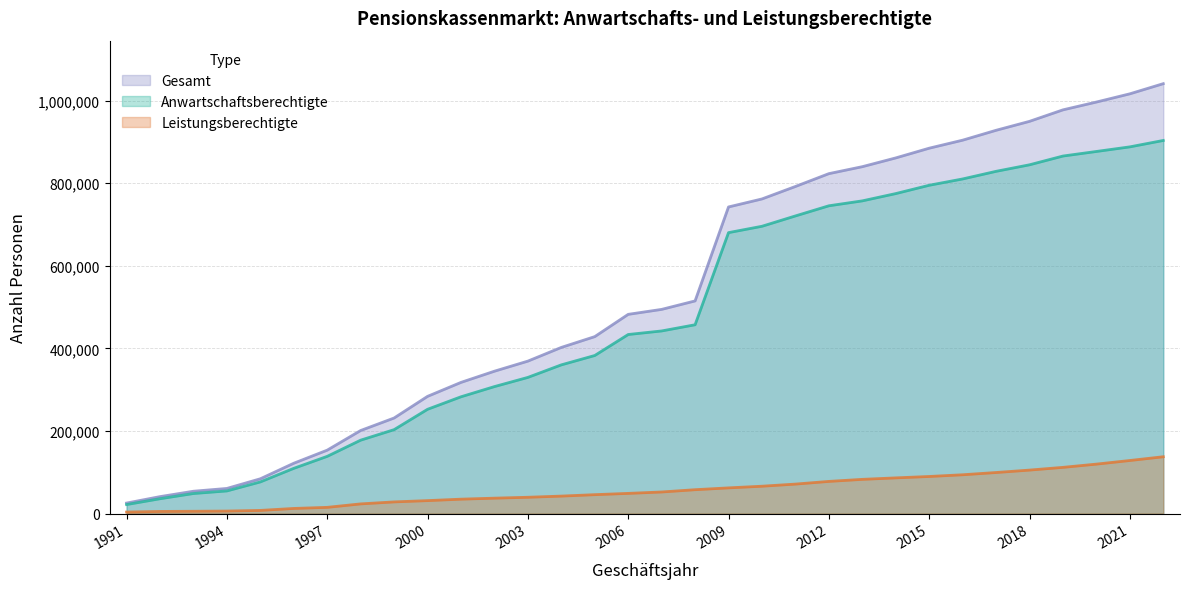

What is the approximate value of Leistungsberechtigte at 1996?

12349.0